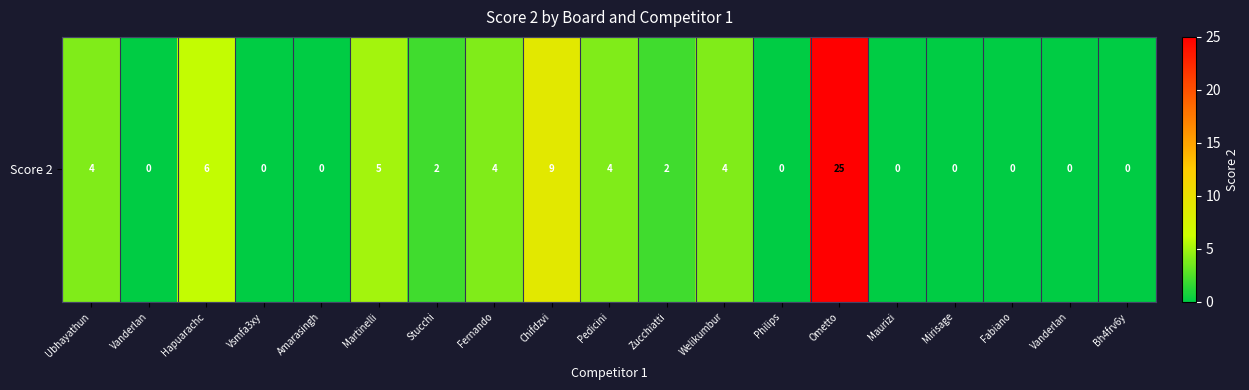

True or false: the data shows 25 at Ometto.

True